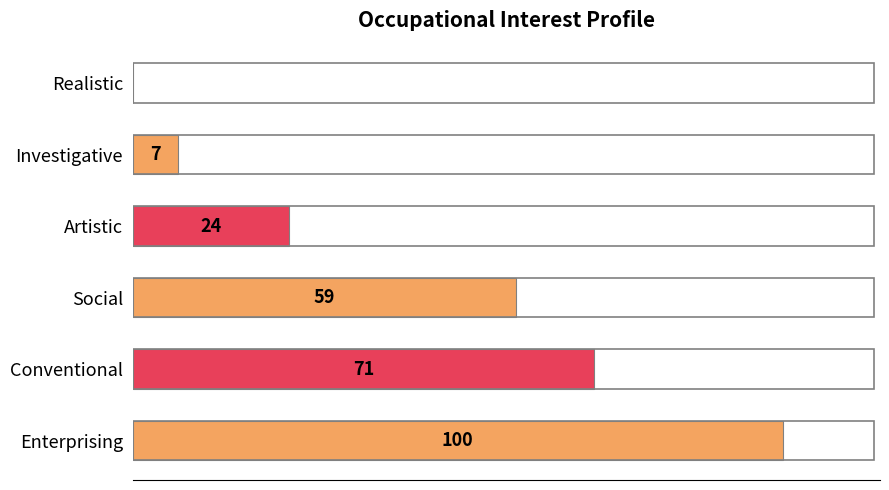

At which category does the chart reach its peak across all series?

Enterprising